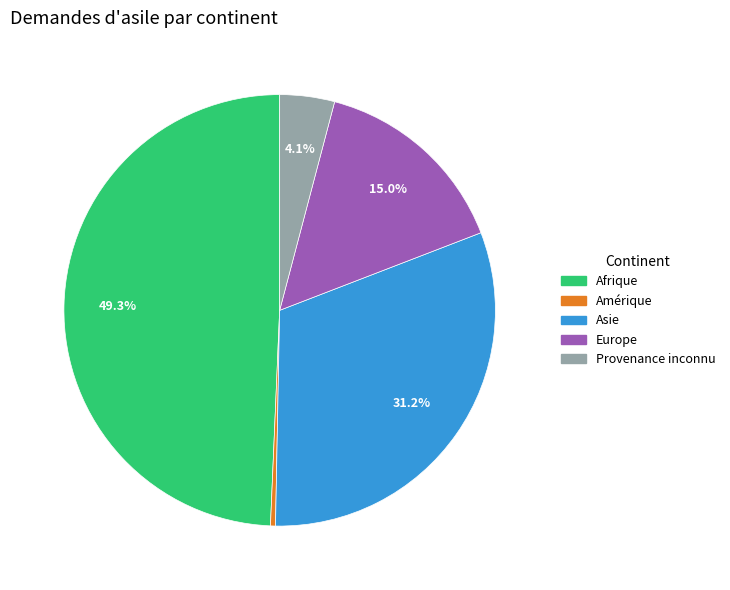

Between Asie and Afrique, which is larger?

Afrique